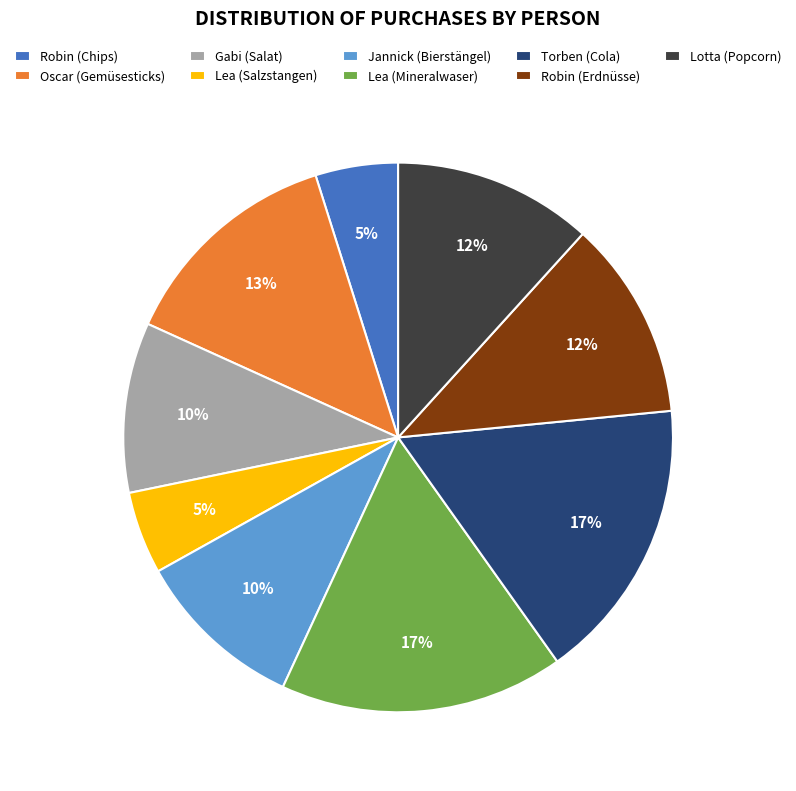

To the nearest percent, what is the difference between the largest and smallest slice percentages?

12%